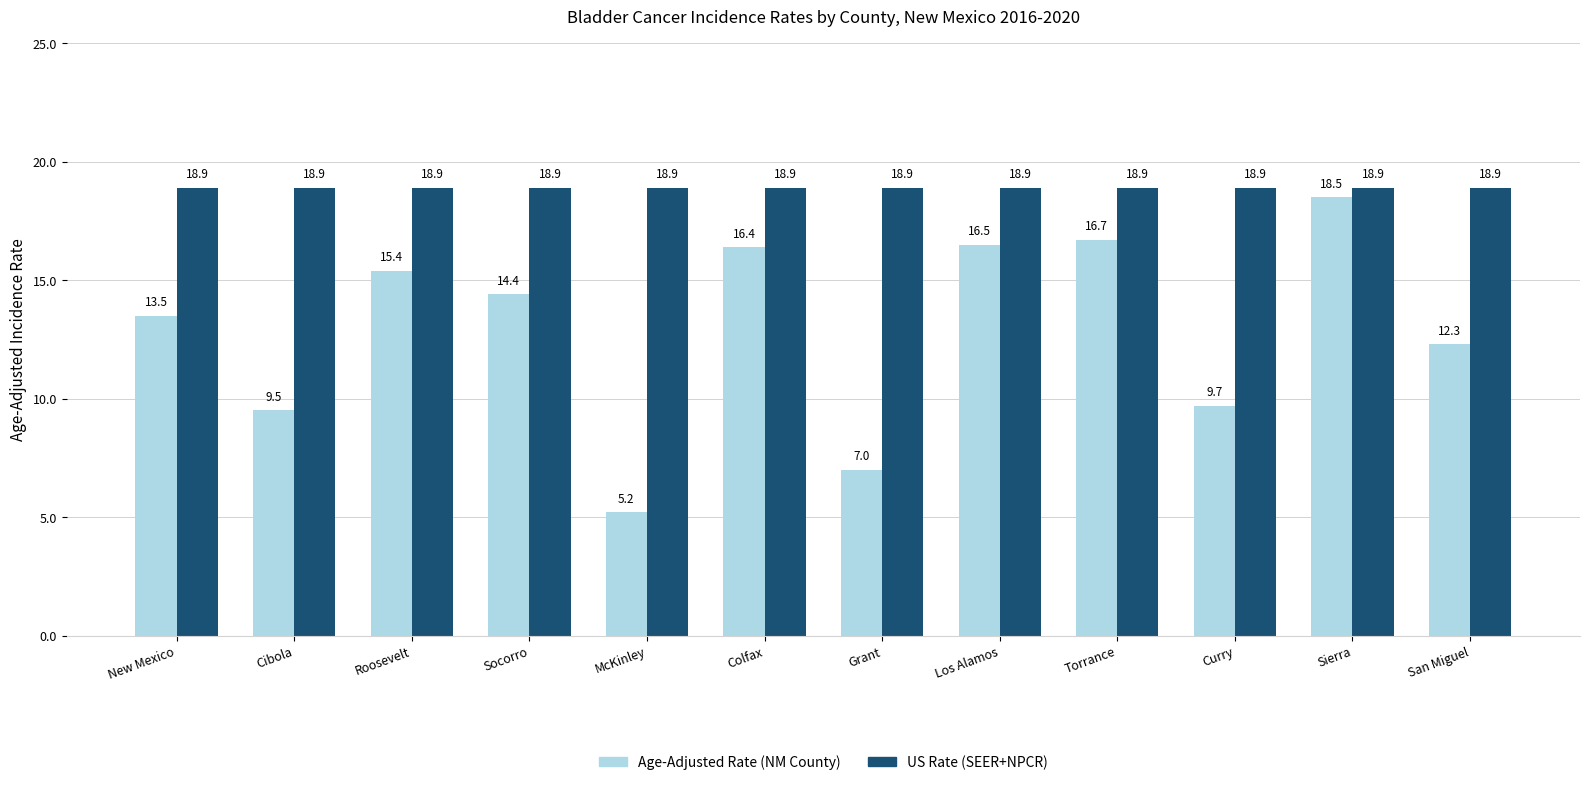

What is the spread (max minus min) of values at New Mexico?

5.4